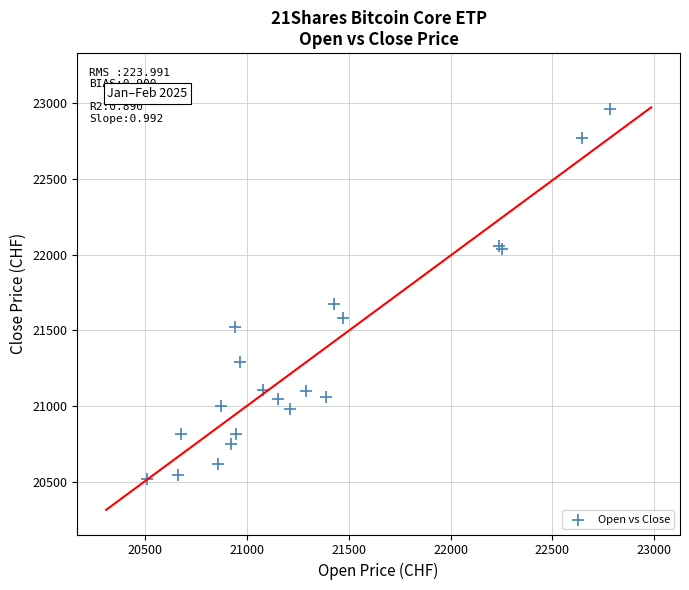

What Y value in the scatter plot is closest to 21742?

21672